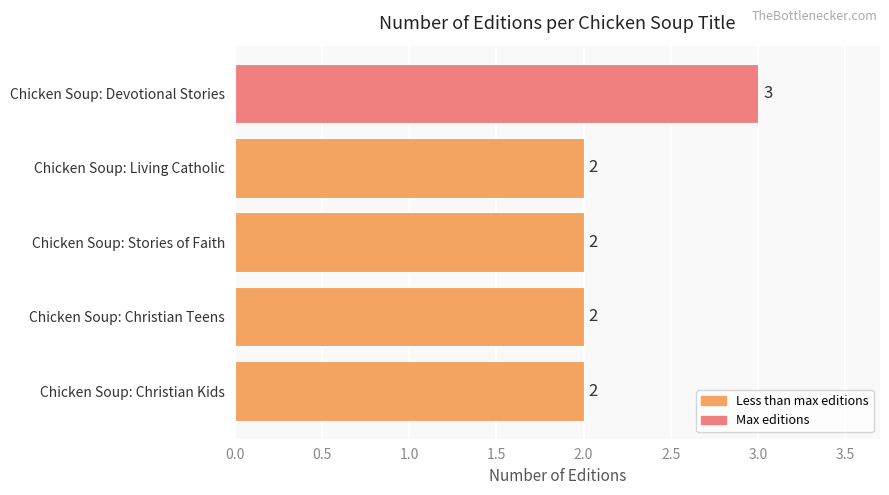

Approximately how many times larger is the value at Chicken Soup: Christian Kids compared to Chicken Soup: Christian Teens?

1.0